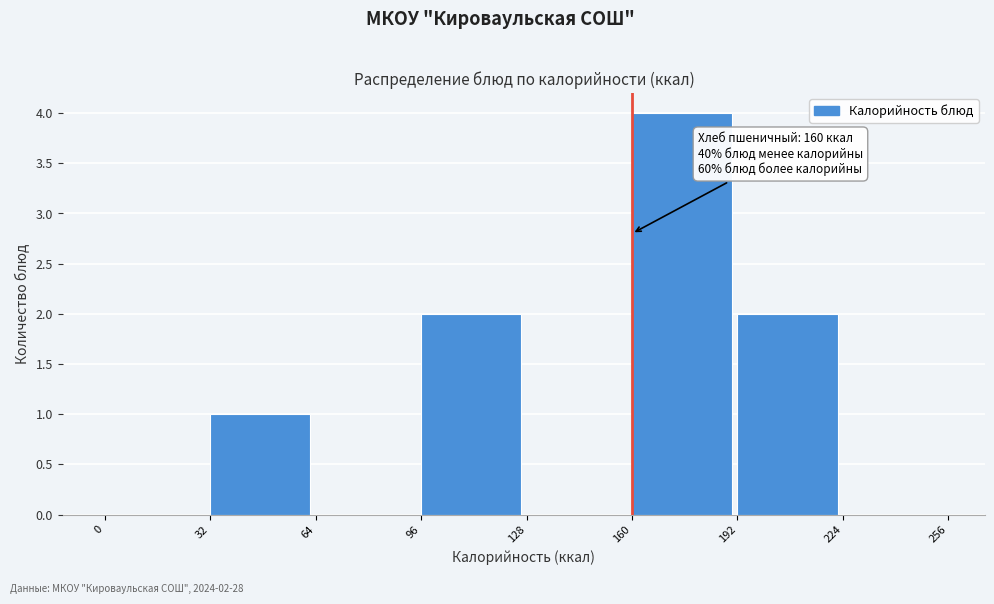

Over which range of the x-axis is the bar tallest?

160 to 192